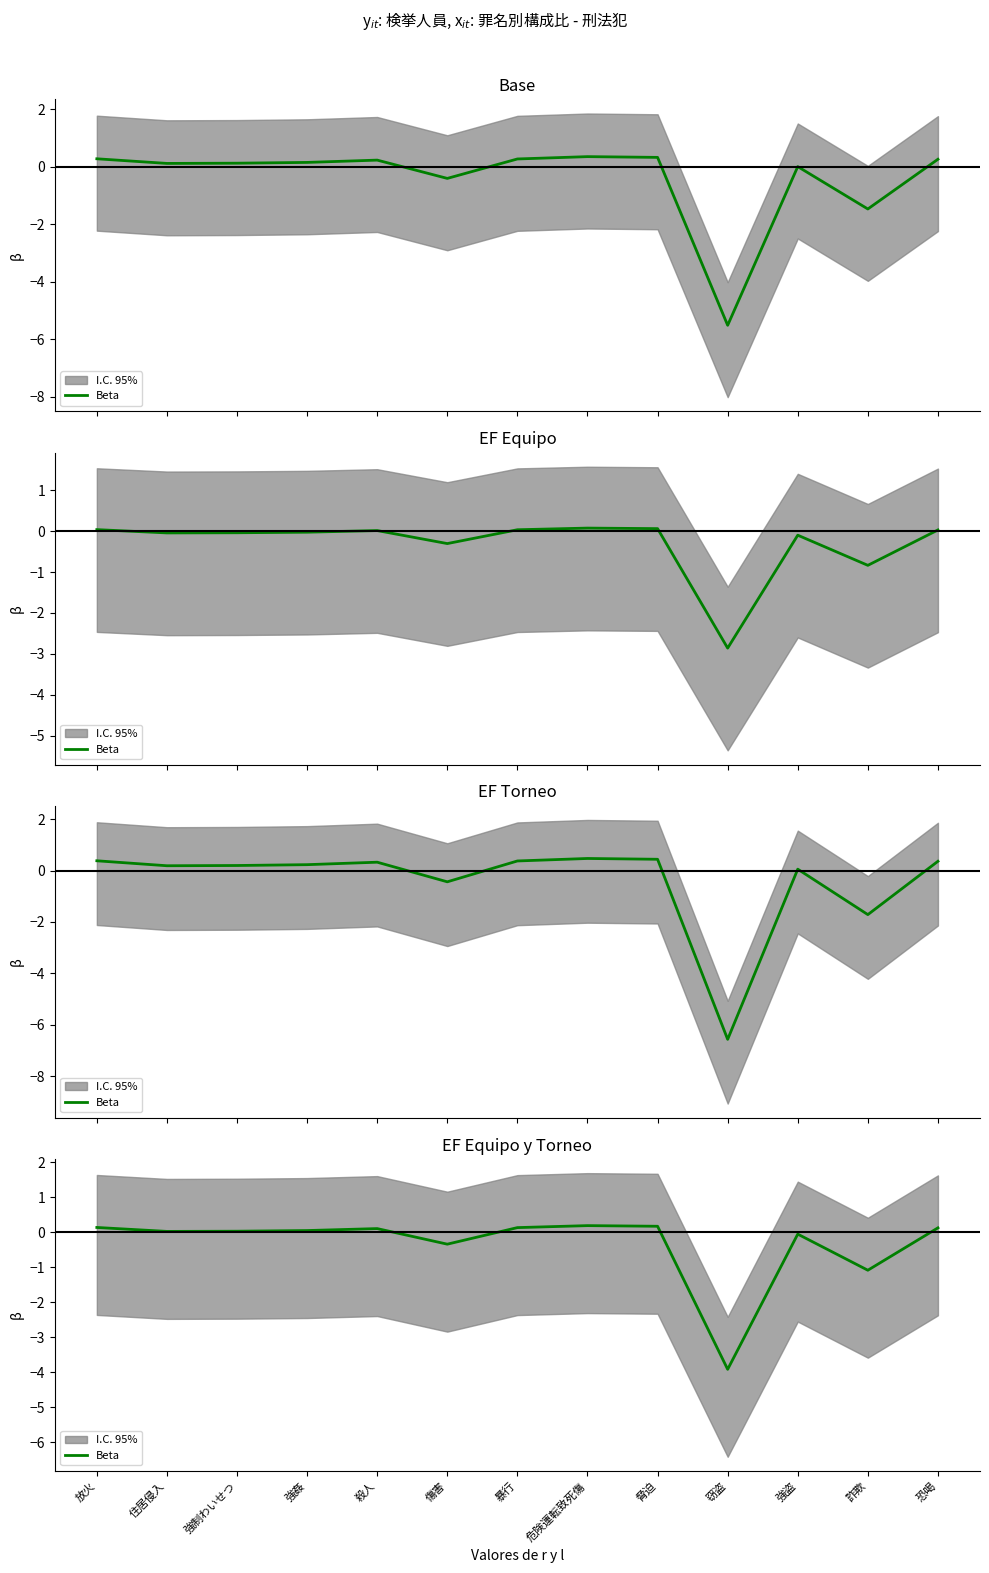

The value at 脅迫 is 0.2. True or false?

True